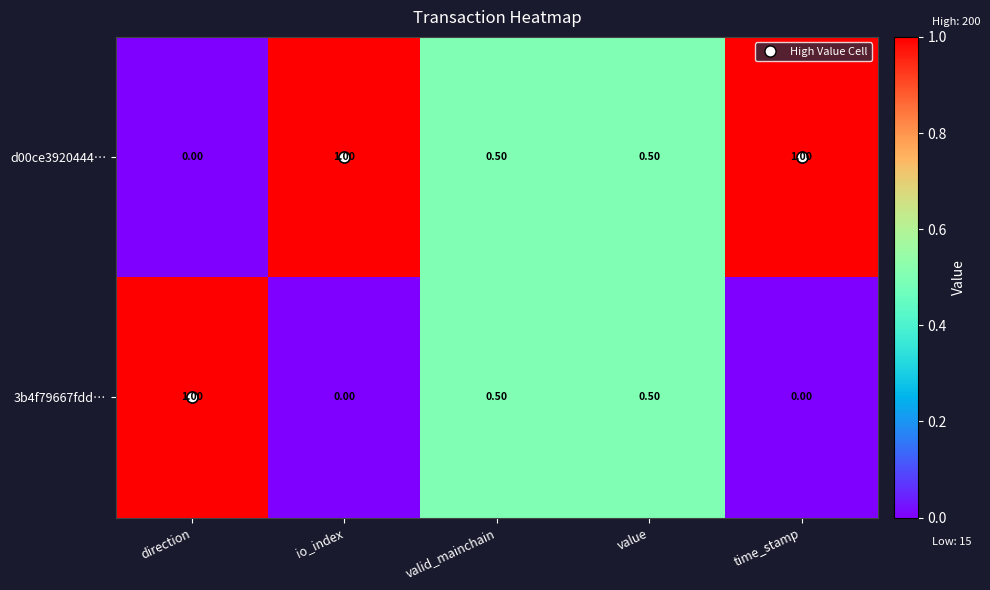

Which series has the largest total across all categories?

d00ce3920444…